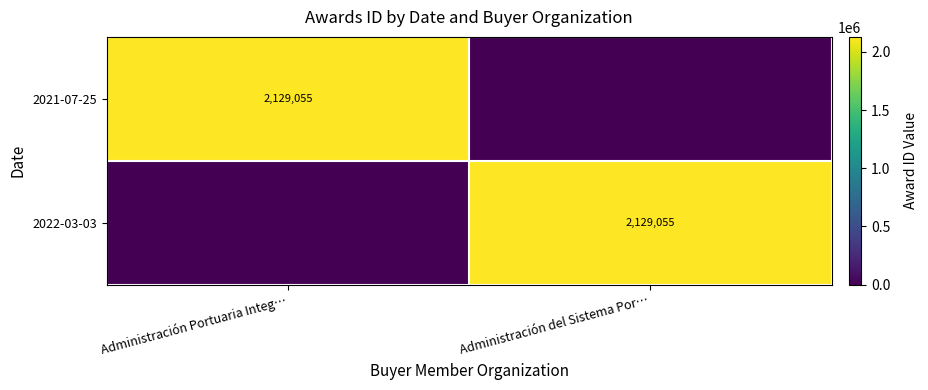

What is the difference between the maximum and minimum values in the 2021-07-25 series?

2129055